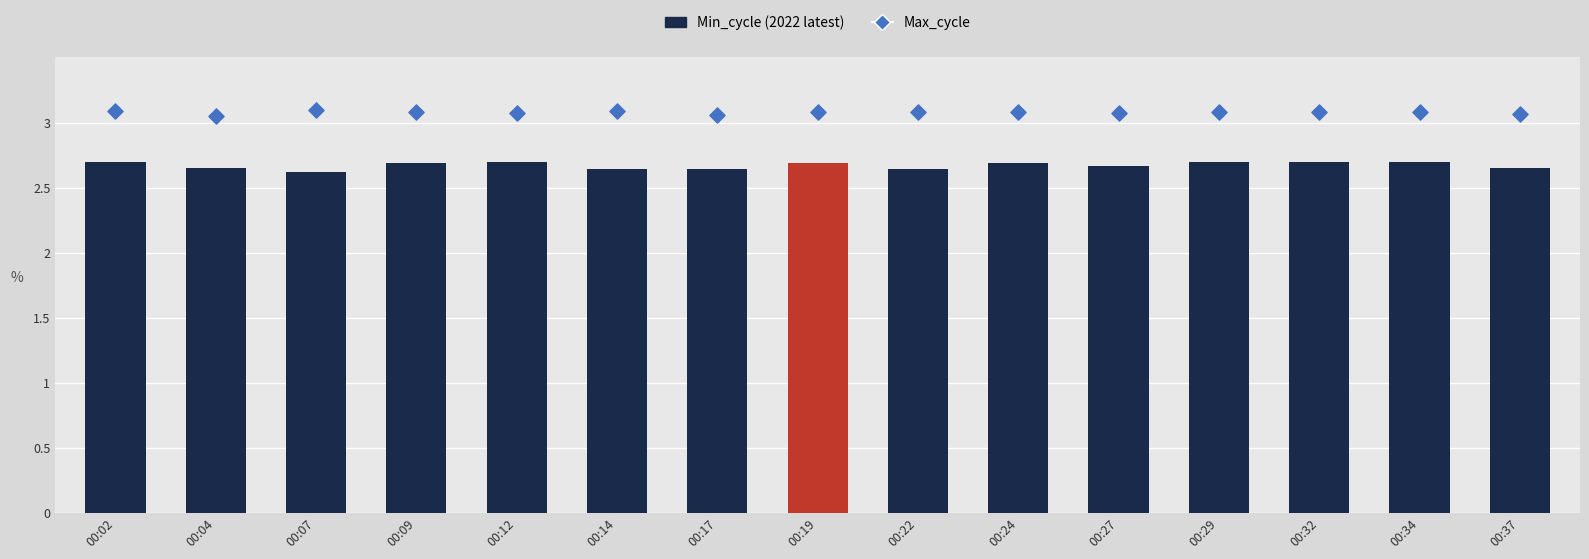

Is the value of Min_cycle at 00:24 greater than the value of Max_cycle at 00:07?

No